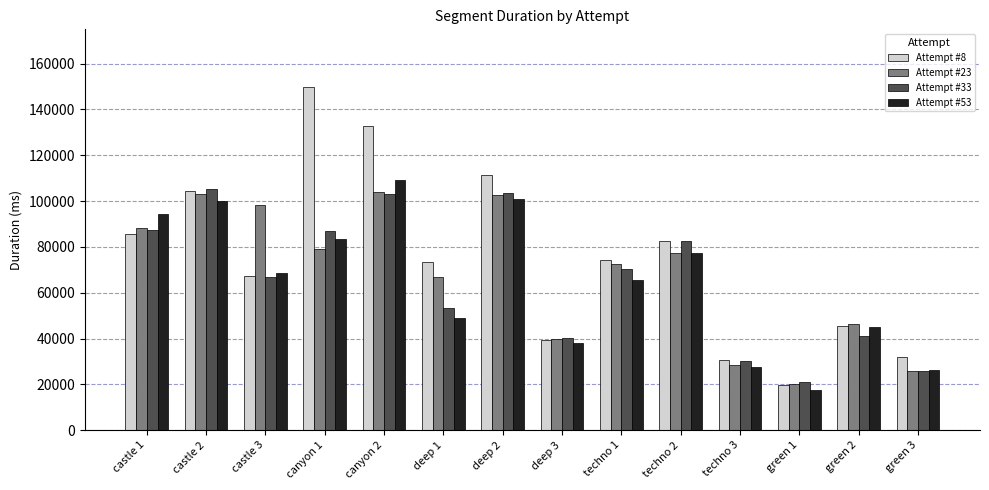

What is the difference between the maximum and minimum values in the Attempt #23 series?

83786